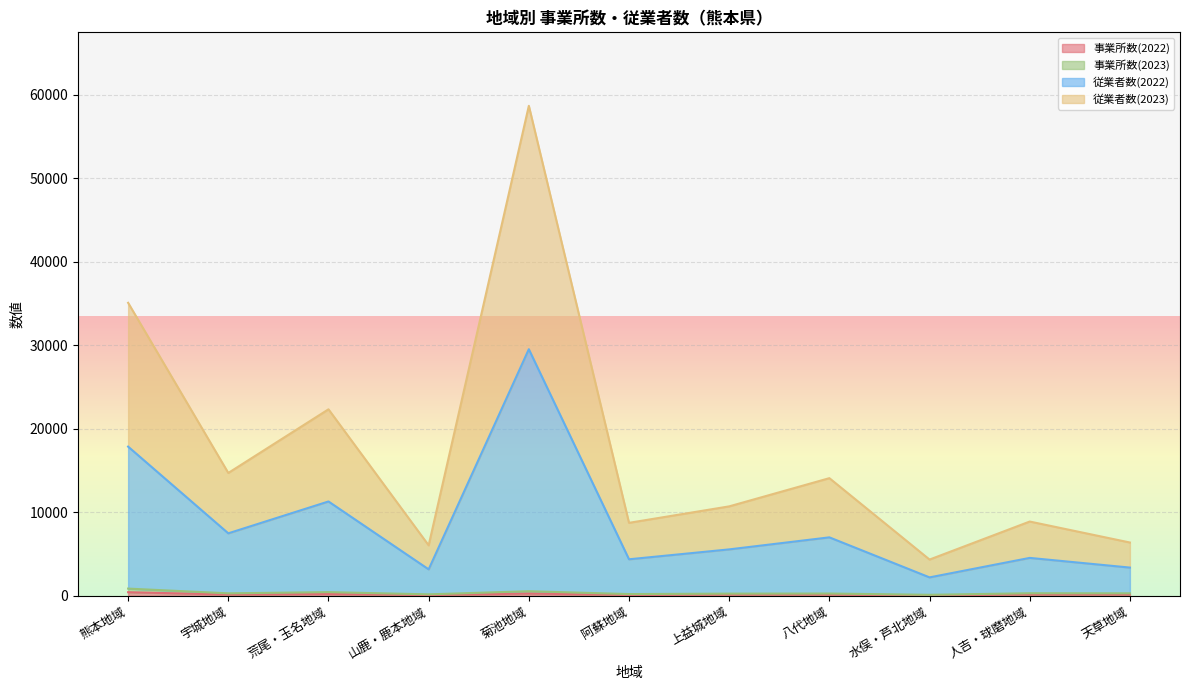

True or false: 事業所数(2022) and 従業者数(2022) intersect in this chart.

False